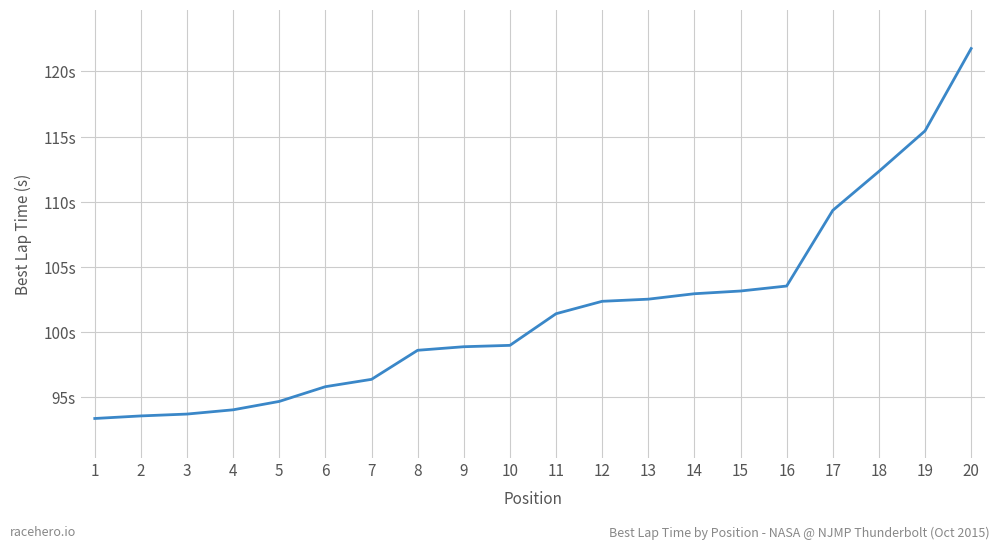

Is this an area chart (filled region under the line)?

No